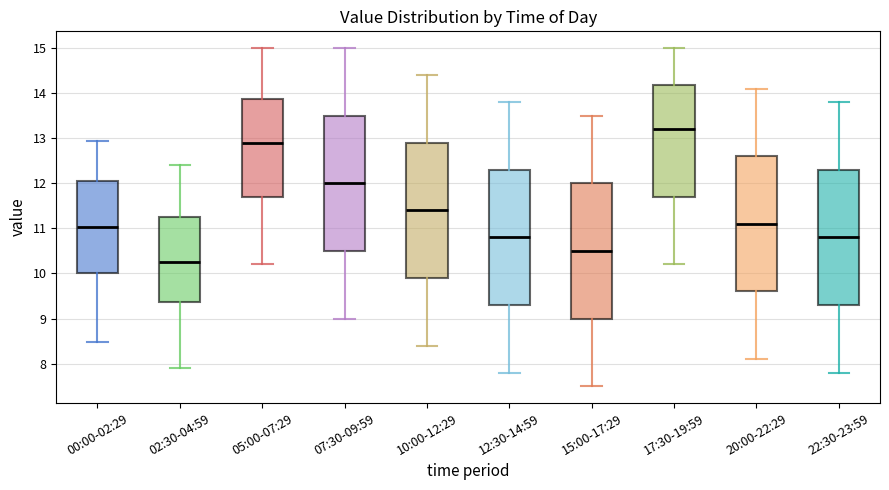

Reading left to right, read every box against the y-axis: the position of its median line, the range the box covers, and the ends of its whiskers. The values are not printed on the chart, so give them approximately, as read against the axis.

00:00-02:29: median 11.0, box 10.0 to 12.0, whiskers 8.5 to 12.9
02:30-04:59: median 10.3, box 9.4 to 11.3, whiskers 7.9 to 12.4
05:00-07:29: median 12.9, box 11.7 to 13.9, whiskers 10.2 to 15.0
07:30-09:59: median 12.0, box 10.5 to 13.5, whiskers 9.0 to 15.0
10:00-12:29: median 11.4, box 9.9 to 12.9, whiskers 8.4 to 14.4
12:30-14:59: median 10.8, box 9.3 to 12.3, whiskers 7.8 to 13.8
15:00-17:29: median 10.5, box 9.0 to 12.0, whiskers 7.5 to 13.5
17:30-19:59: median 13.2, box 11.7 to 14.2, whiskers 10.2 to 15.0
20:00-22:29: median 11.1, box 9.6 to 12.6, whiskers 8.1 to 14.1
22:30-23:59: median 10.8, box 9.3 to 12.3, whiskers 7.8 to 13.8